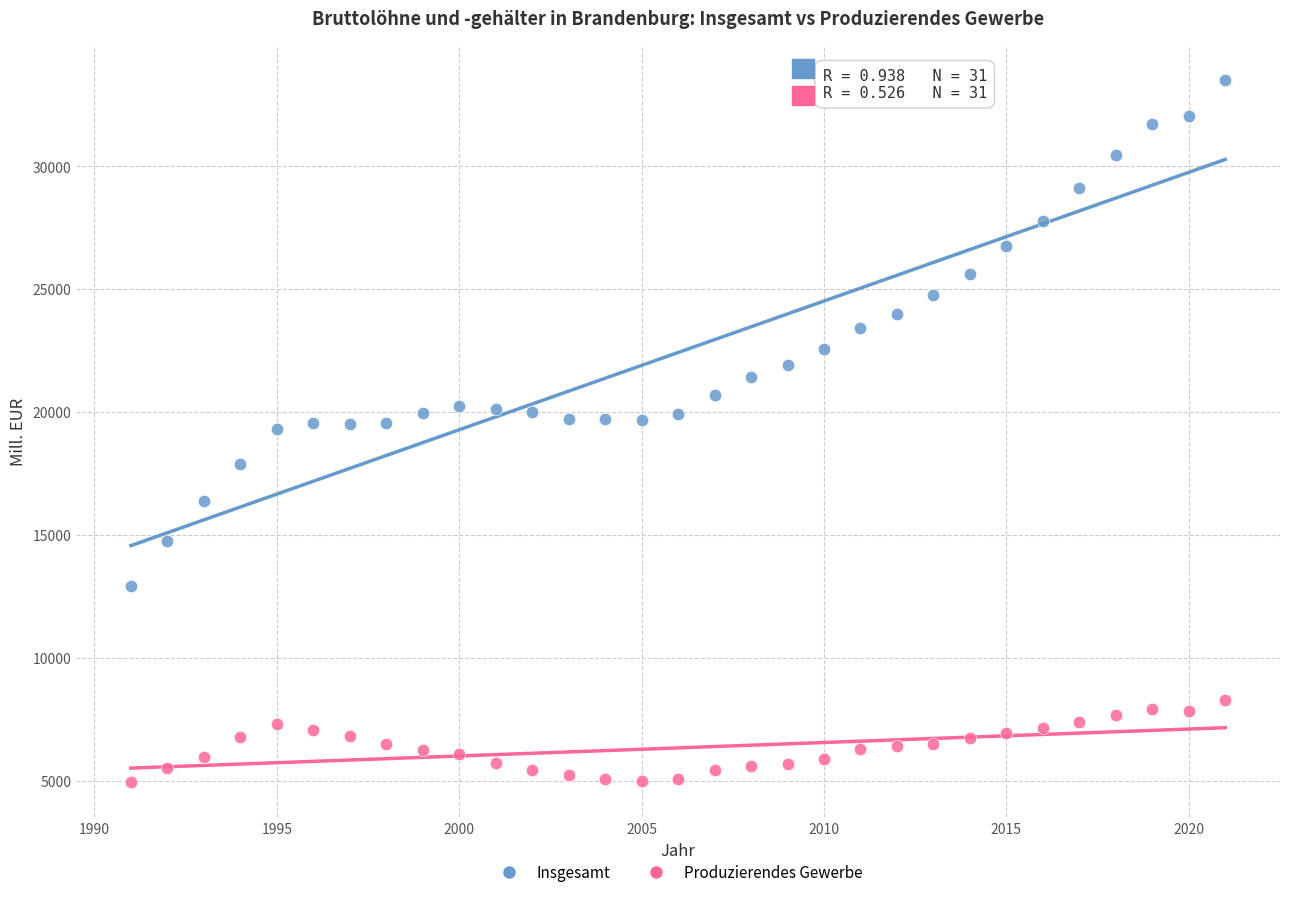

Across all data points, what is the range of X values (max minus min)?

30.0